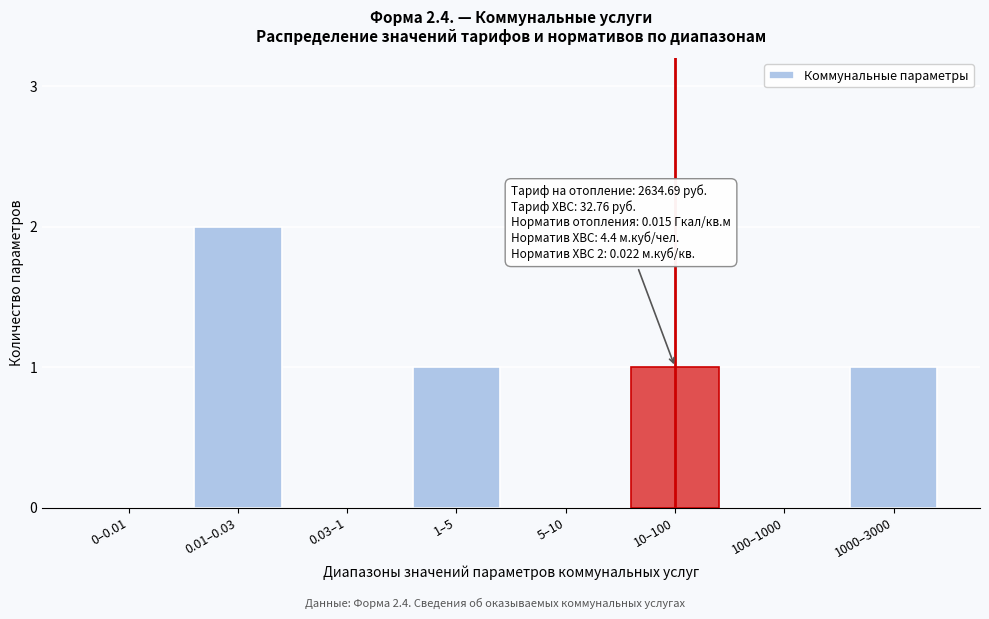

Reading left to right, what are all the values shown in this chart?

0–0.01=0	0.01–0.03=2	0.03–1=0	1–5=1	5–10=0	10–100=1	100–1000=0	1000–3000=1